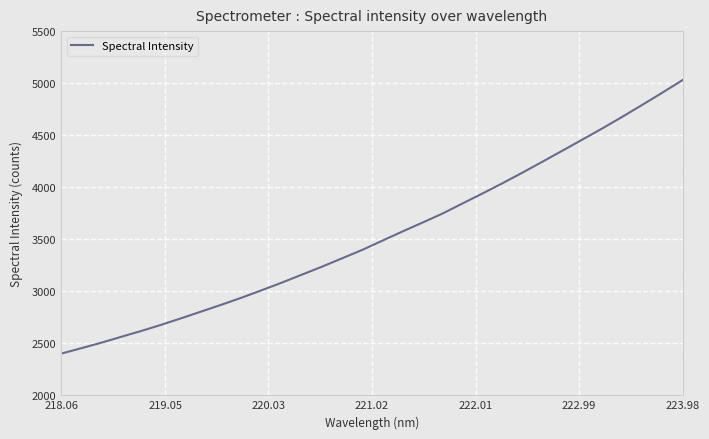

What is the minimum value shown in the chart?

2400.2